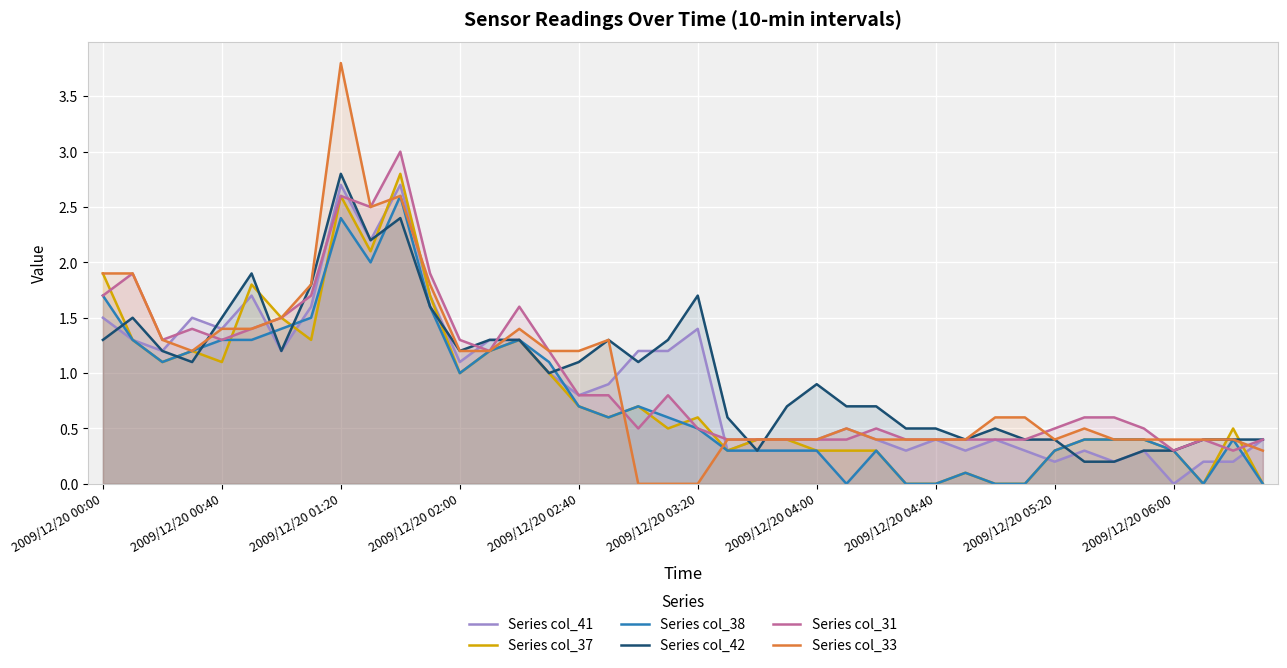

What are all the series names shown in the legend?

Series col_41, Series col_37, Series col_38, Series col_42, Series col_31, Series col_33